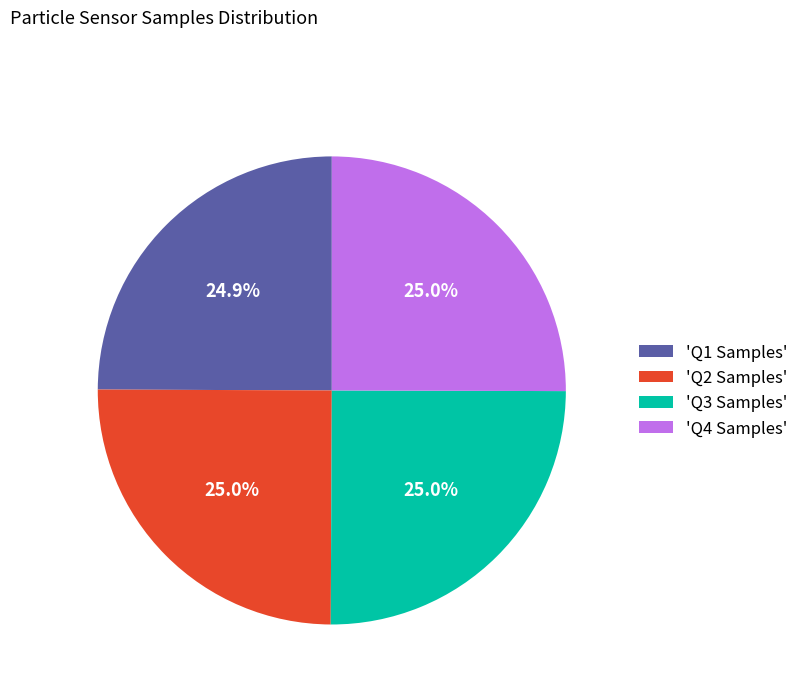

How many slices are in this pie chart?

4